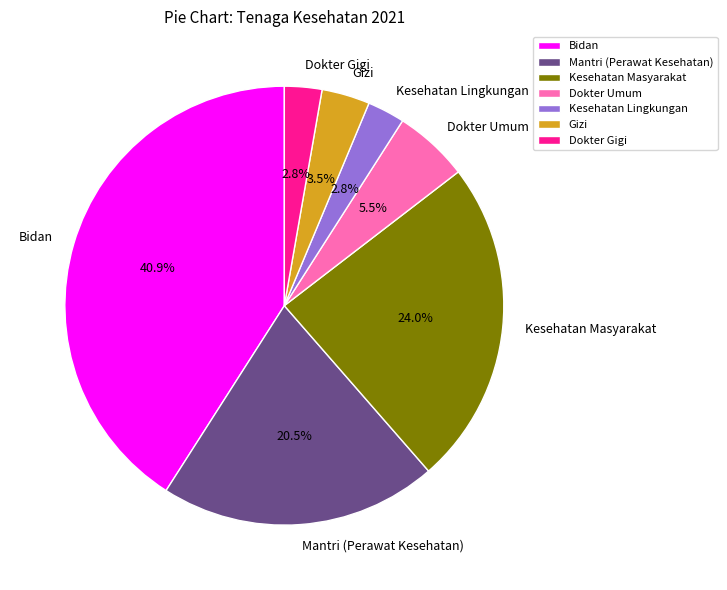

Approximately how many times larger is the value at Dokter Umum compared to Kesehatan Lingkungan?

2.0